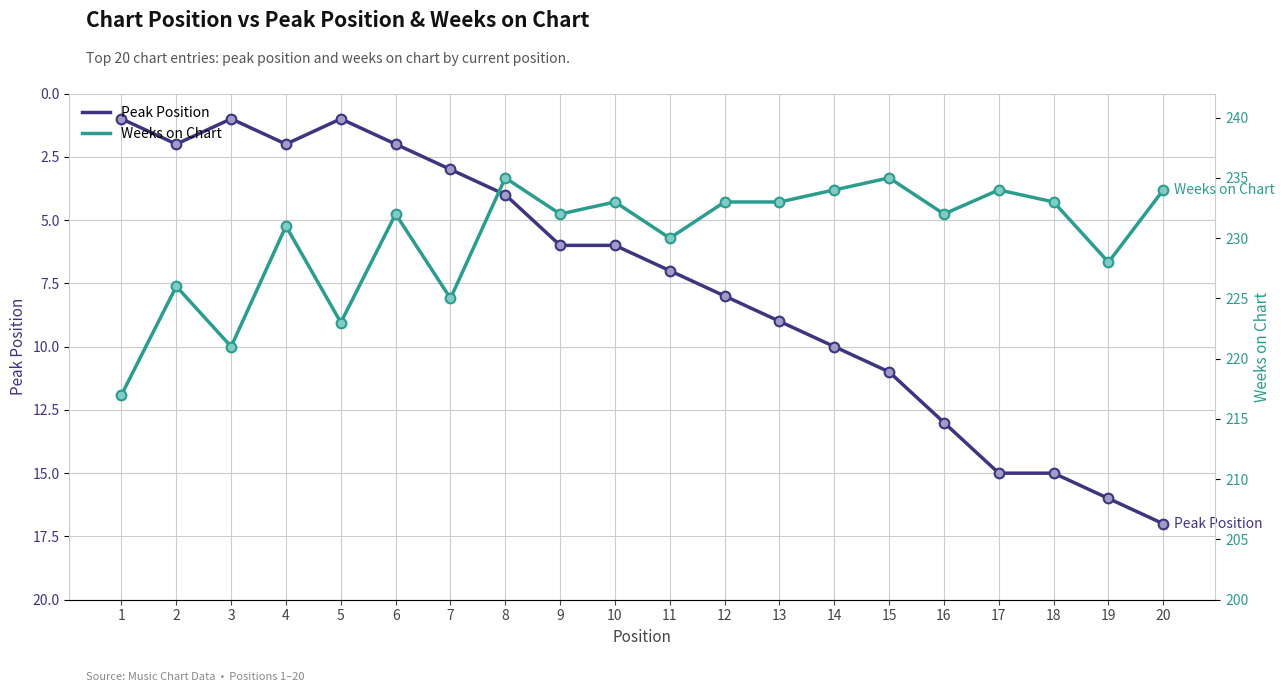

Where is the first local minimum for Weeks on Chart?

3